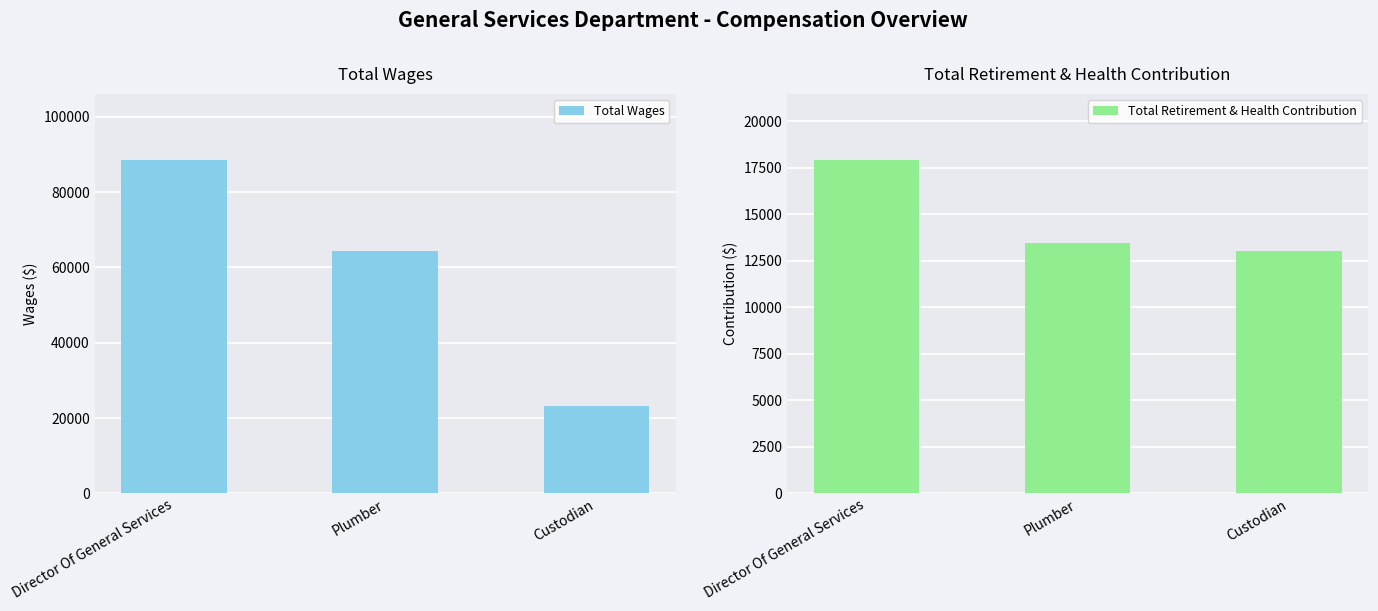

Which category has the highest value across all series?

Director Of General Services